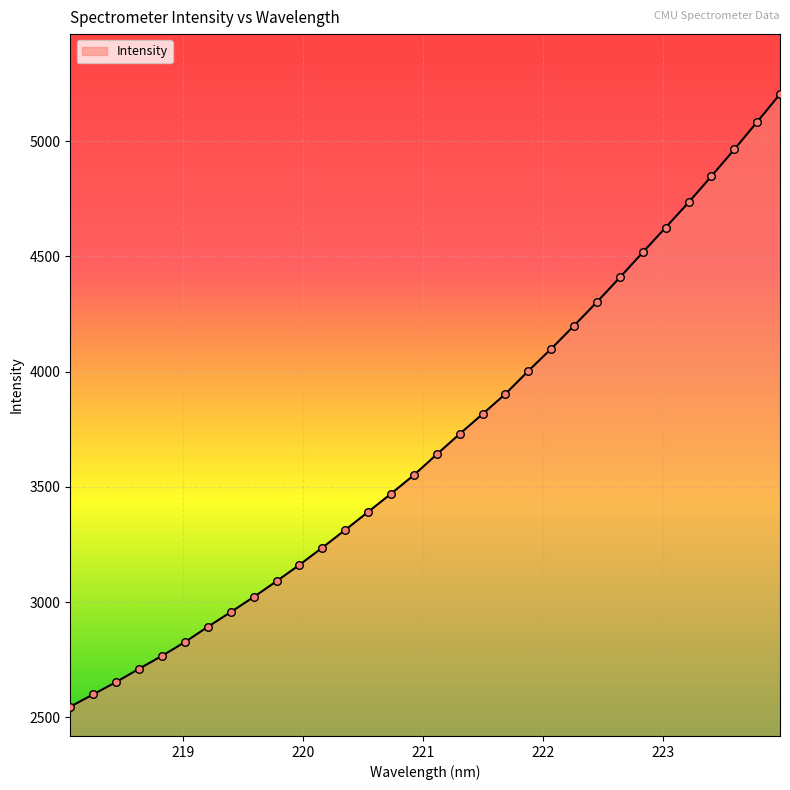

What is the minimum value shown in the chart?

2546.2